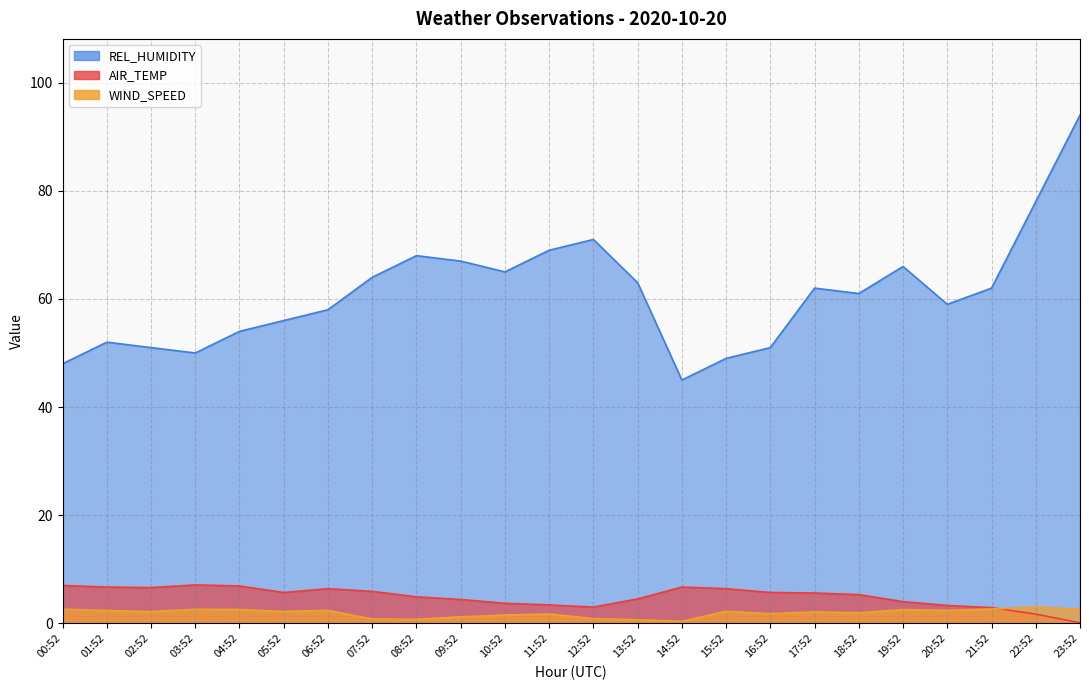

What position from the right is 14:52?

10